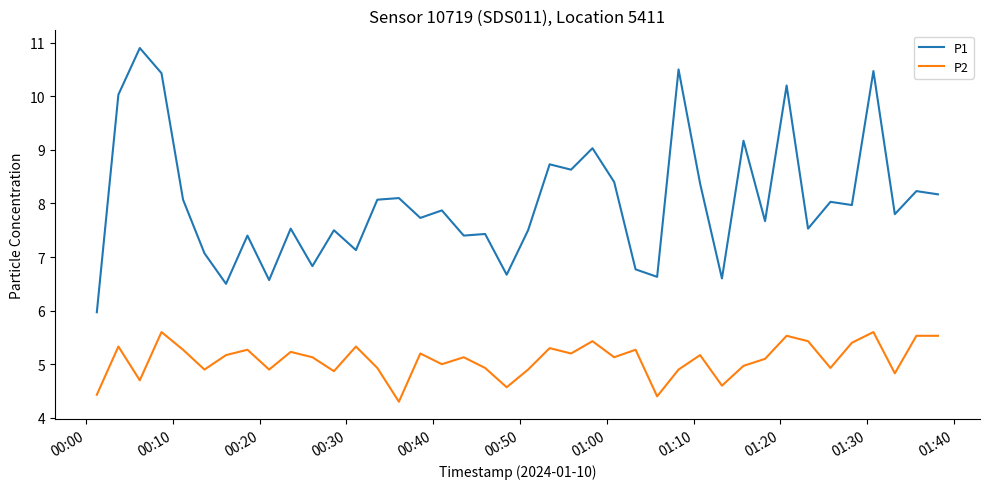

What is the maximum value shown in the chart?

10.9